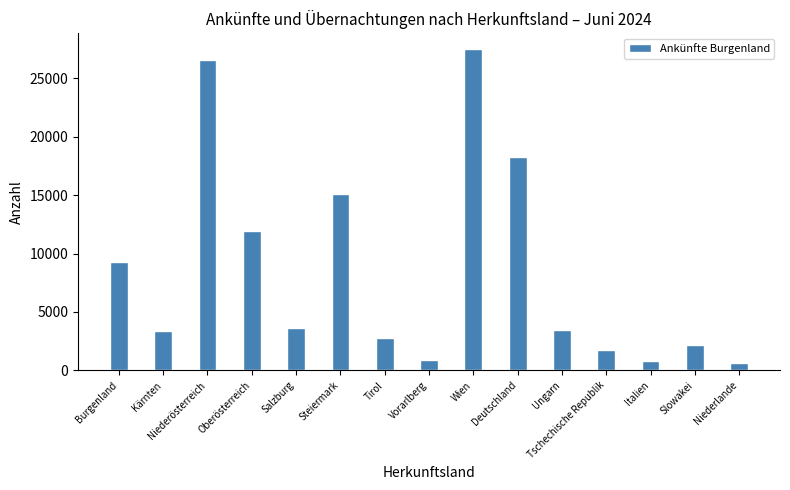

How many values are below 3489?

7